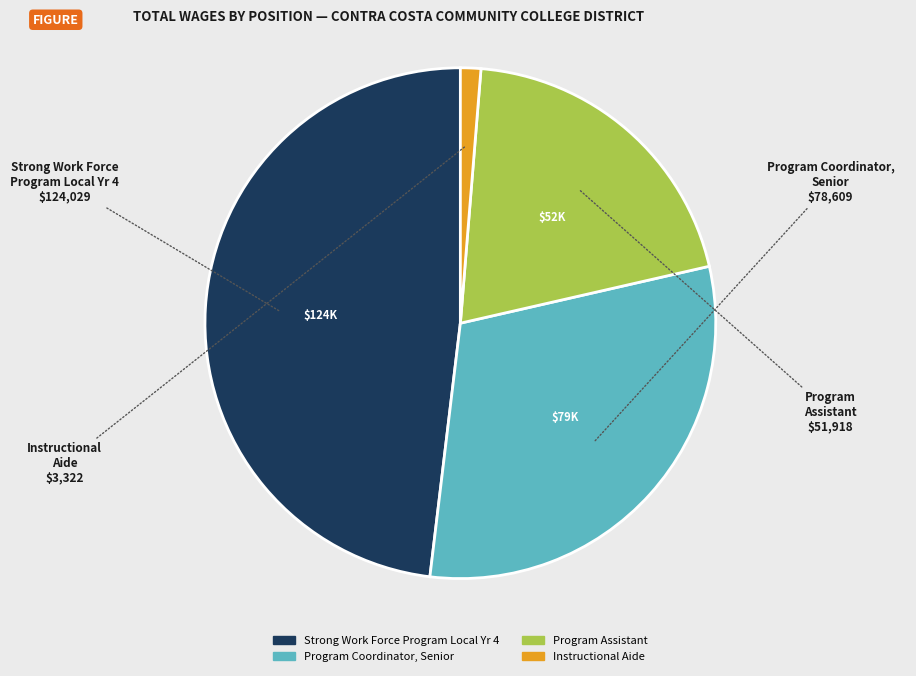

Which slice is the largest?

Strong Work Force Program Local Yr 4